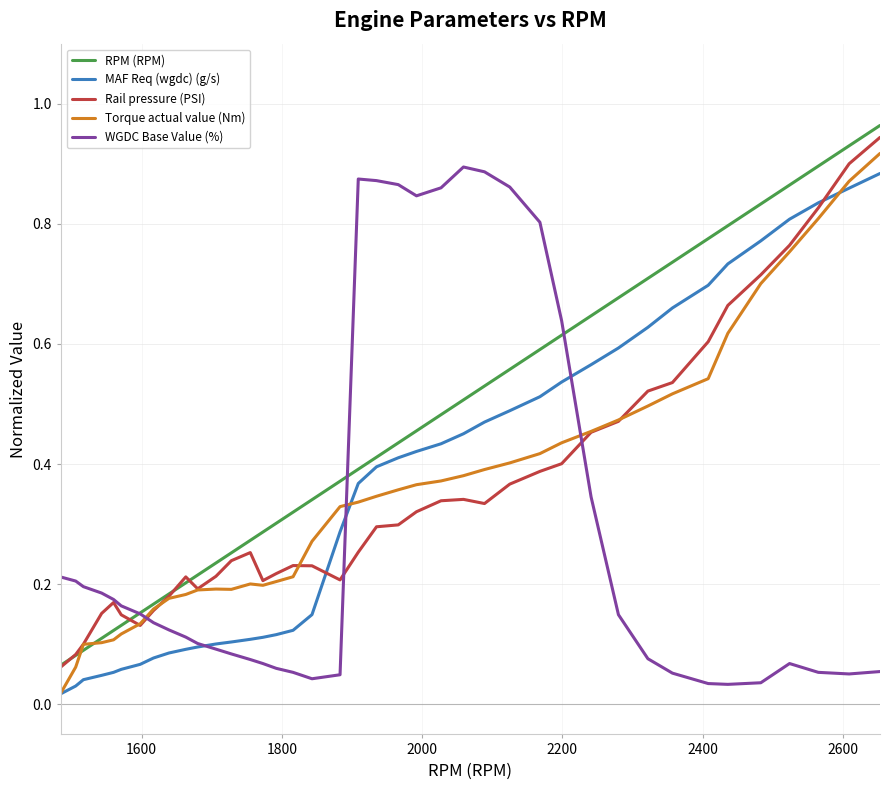

What is the sum of all RPM (RPM) values?

17.7